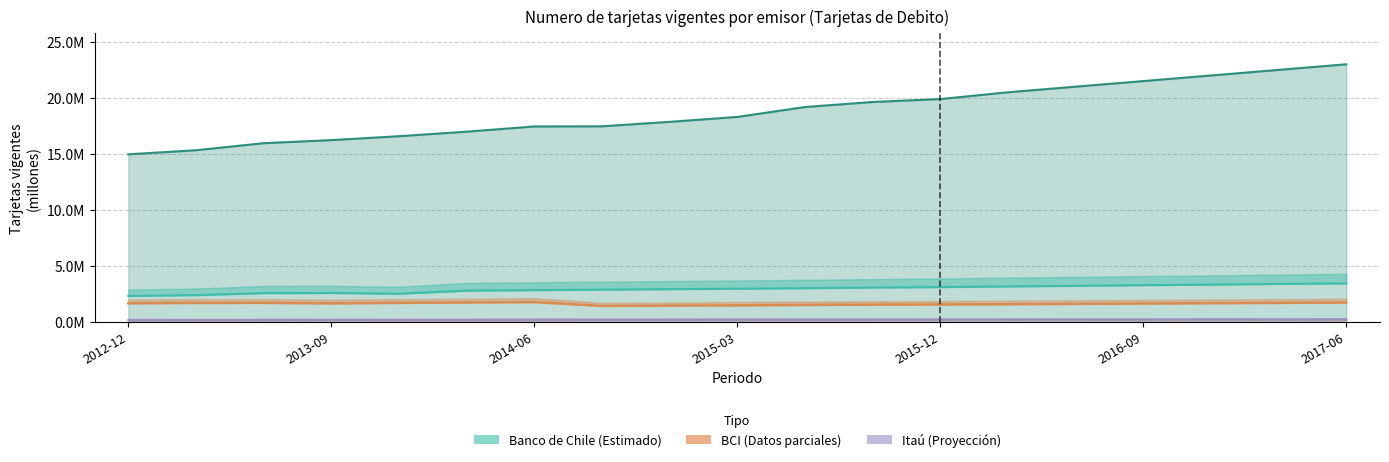

Reading left to right, what are all the values shown in this chart?

Banco de Chile: 2012-12=2.3	2013-03=2.4	2013-06=2.5	2013-09=2.6	2013-12=2.5	2014-03=2.8	2014-06=2.8	2014-09=2.9	2014-12=2.9	2015-03=2.9	2015-06=3.0	2015-09=3.0	2015-12=3.1	2016-03=3.1	2016-06=3.2	2016-09=3.3	2016-12=3.3	2017-03=3.4	2017-06=3.4
Sistema: 2012-12=15.0	2013-03=15.3	2013-06=16.0	2013-09=16.2	2013-12=16.6	2014-03=17.0	2014-06=17.4	2014-09=17.5	2014-12=17.9	2015-03=18.3	2015-06=19.2	2015-09=19.6	2015-12=19.9	2016-03=20.5	2016-06=21.0	2016-09=21.5	2016-12=22.0	2017-03=22.5	2017-06=23.0
Internacional: 2012-12=0.1	2013-03=0.2	2013-06=0.2	2013-09=0.2	2013-12=0.2	2014-03=0.2	2014-06=0.2	2014-09=0.2	2014-12=0.2	2015-03=0.2	2015-06=0.2	2015-09=0.2	2015-12=0.2	2016-03=0.2	2016-06=0.2	2016-09=0.2	2016-12=0.2	2017-03=0.2	2017-06=0.2
BCI: 2012-12=1.6	2013-03=1.7	2013-06=1.7	2013-09=1.6	2013-12=1.7	2014-03=1.7	2014-06=1.8	2014-09=1.4	2014-12=1.4	2015-03=1.5	2015-06=1.5	2015-09=1.5	2015-12=1.5	2016-03=1.6	2016-06=1.6	2016-09=1.6	2016-12=1.6	2017-03=1.7	2017-06=1.7